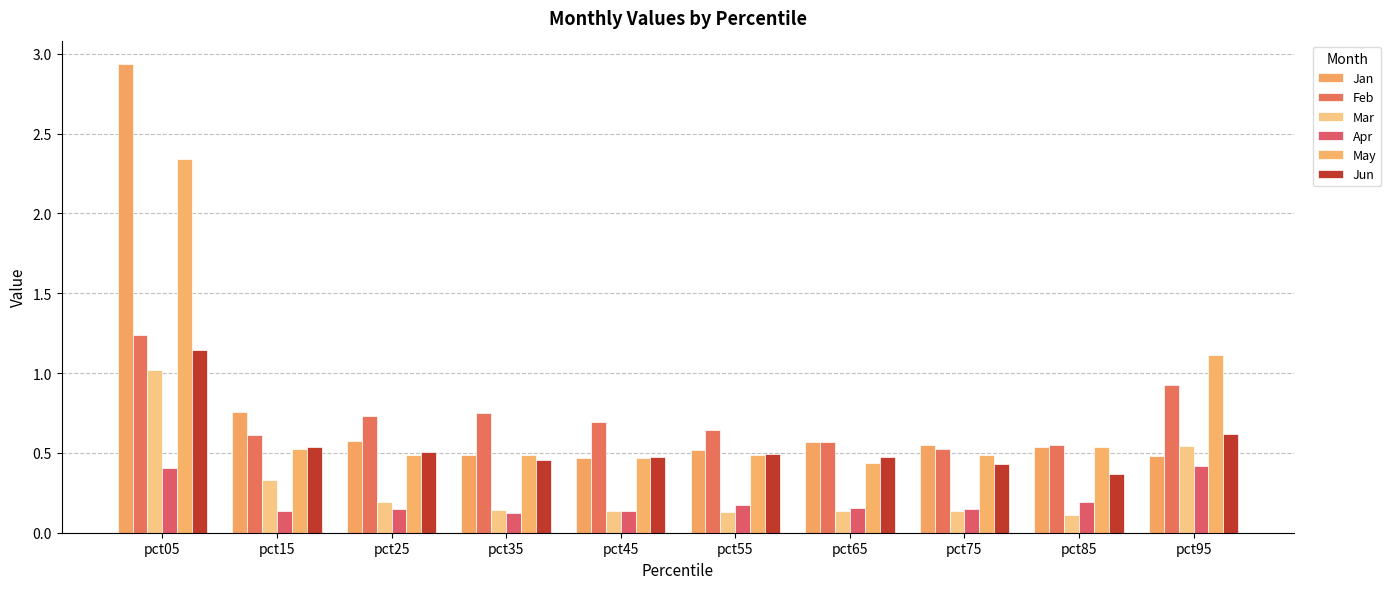

How many Feb values are between 0 and 1?

9